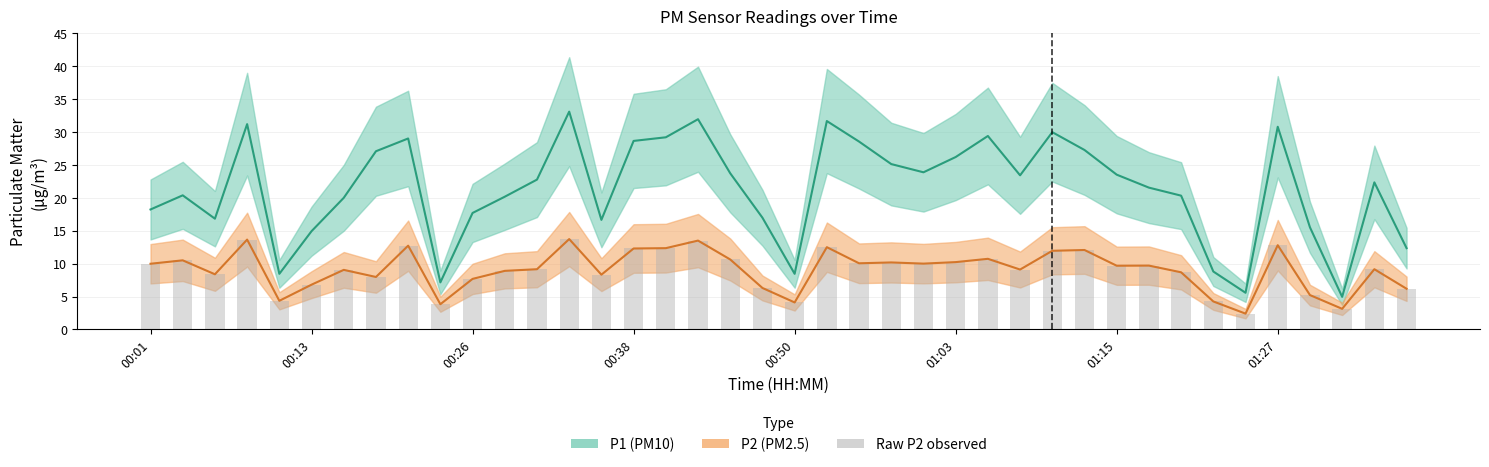

How many groups of bars are there?

40